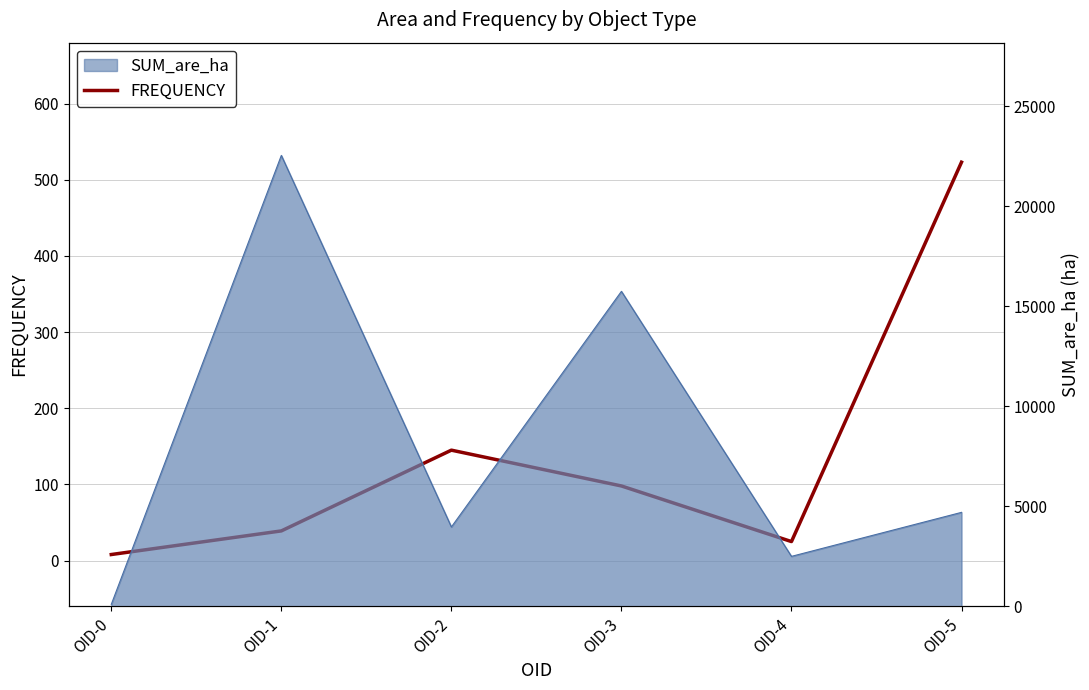

Reading right to left, extract all data points from this chart.

OID-5=523	OID-4=25	OID-3=98	OID-2=145	OID-1=39	OID-0=8